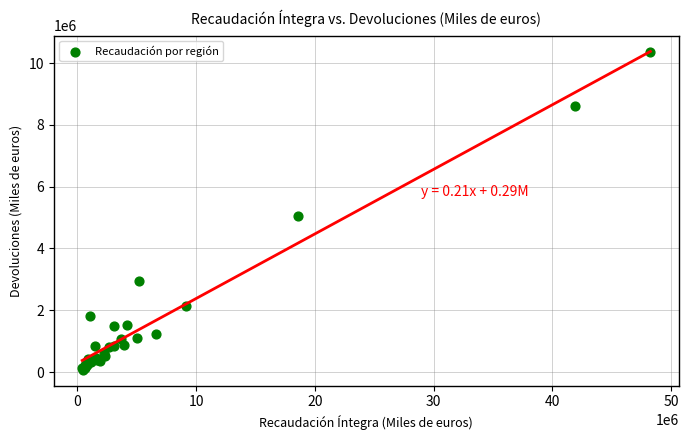

What Y value in the scatter plot is closest to 5212891?

5054644